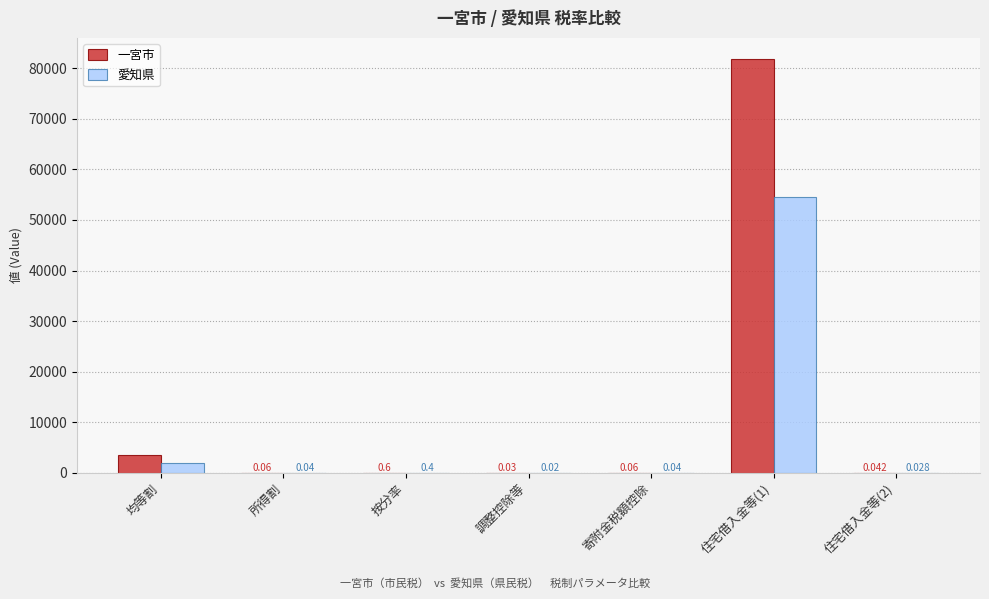

Are the bars grouped side by side (vs. stacked)?

Yes